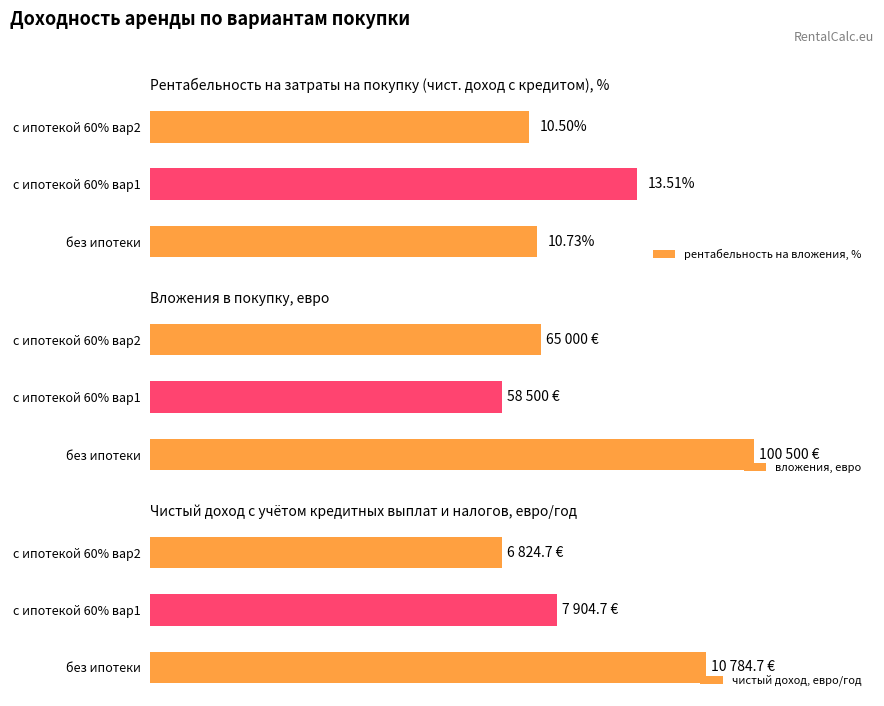

Which series has the widest spread of values?

вложения, евро